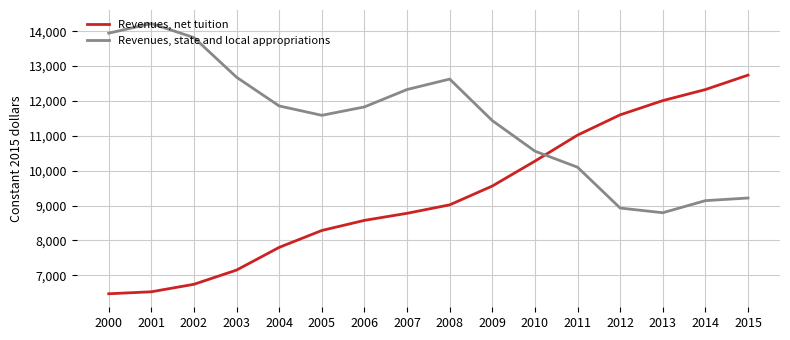

What is the highest value of the Revenues, state and local appropriations series?

14221